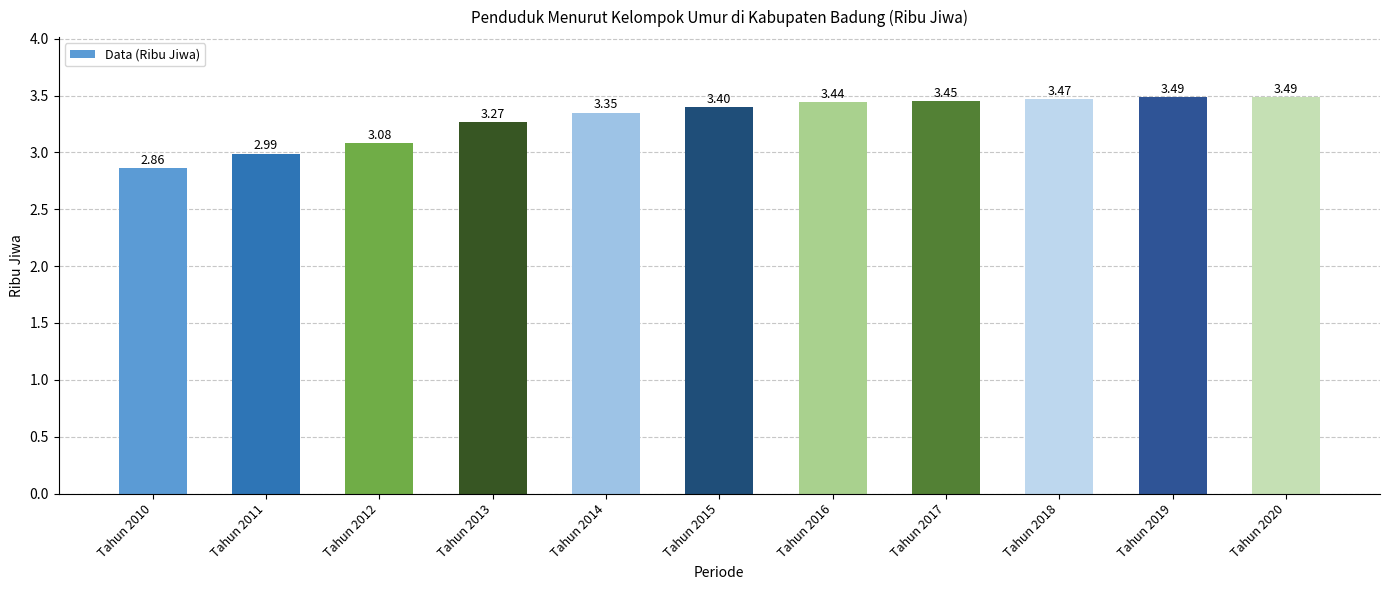

What is the difference between the second highest and minimum values?

0.6